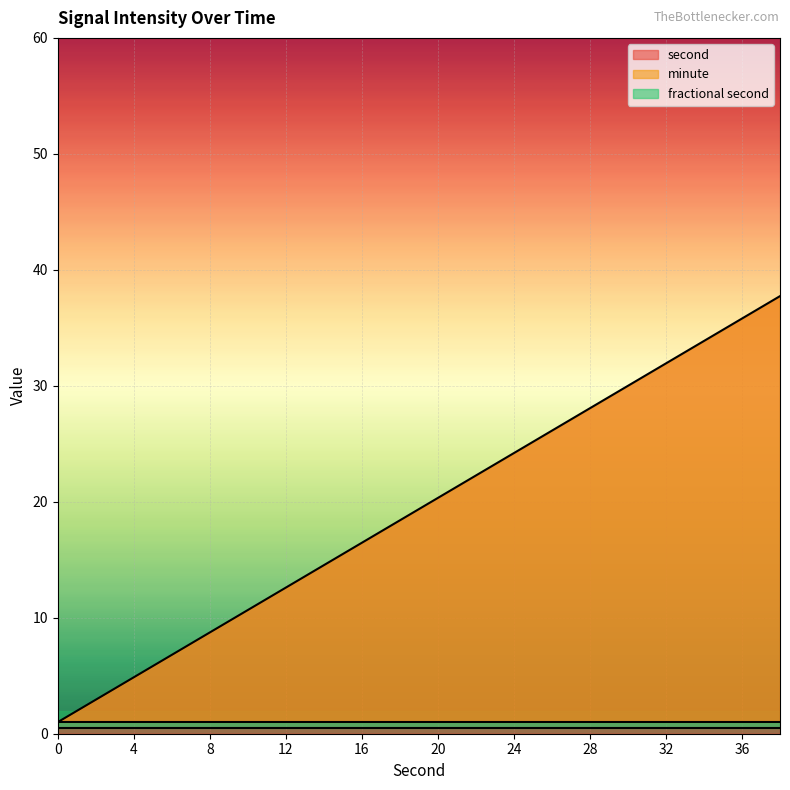

How many lines are shown in the chart?

3